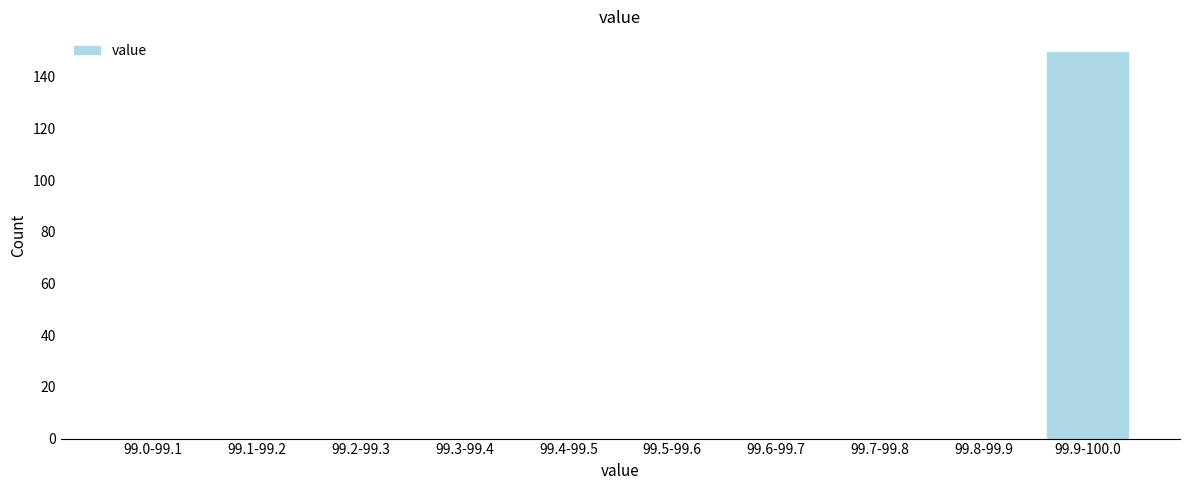

Reading left to right, extract all data points from this chart.

99.0-99.1=0	99.1-99.2=0	99.2-99.3=0	99.3-99.4=0	99.4-99.5=0	99.5-99.6=0	99.6-99.7=0	99.7-99.8=0	99.8-99.9=0	99.9-100.0=150